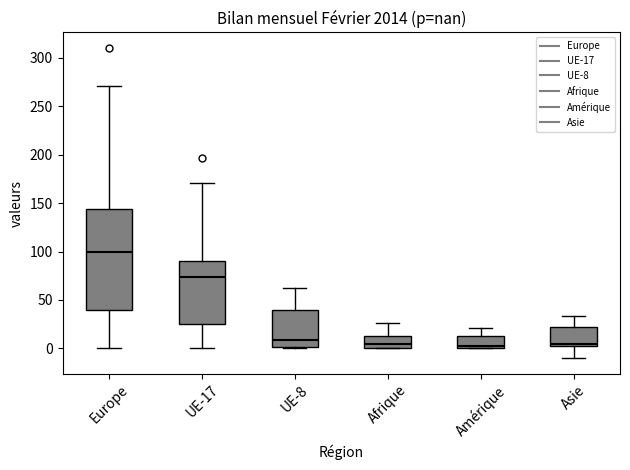

Where is the upper edge of the box for Afrique on the y-axis? The values are not printed on the chart, so give them approximately, as read against the axis.

15